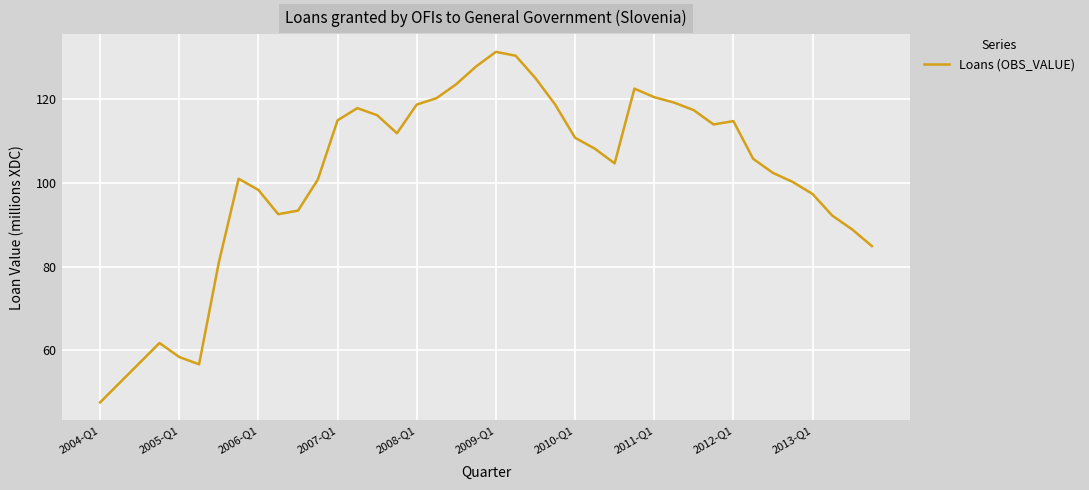

Is it true that the value at 2013-Q1 is 97.4?

True